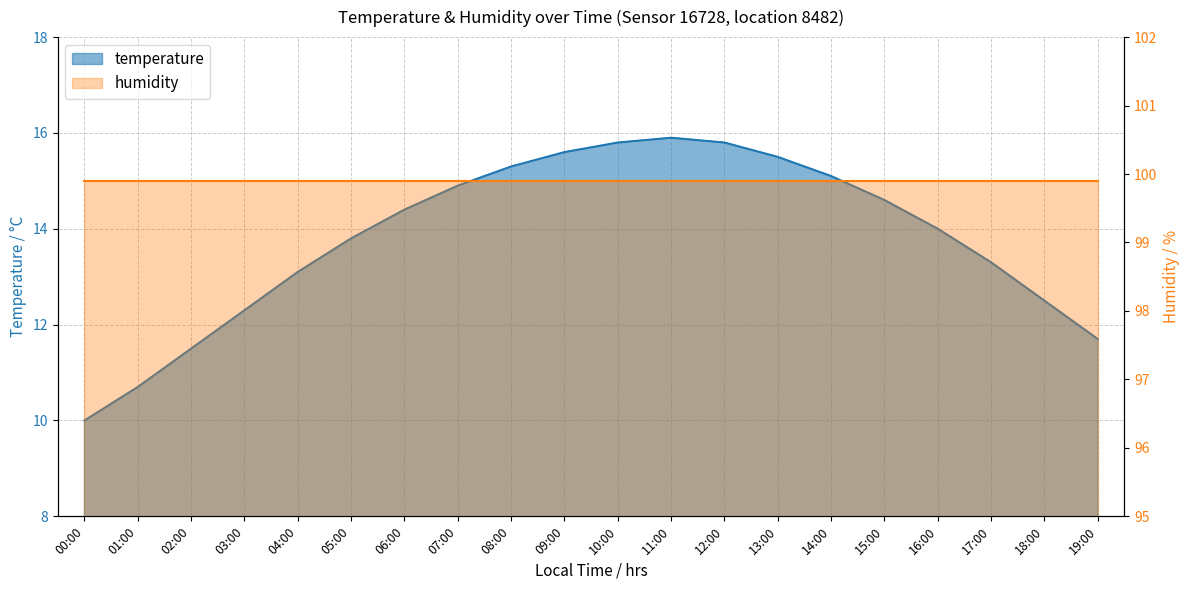

What is the label of the 6th point from the right?

14:00